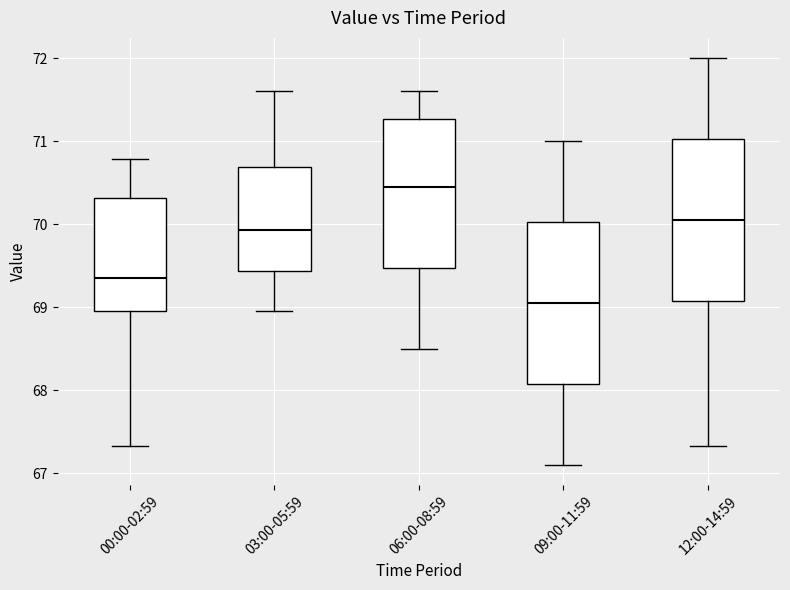

Which box's median line is the lowest?

09:00-11:59